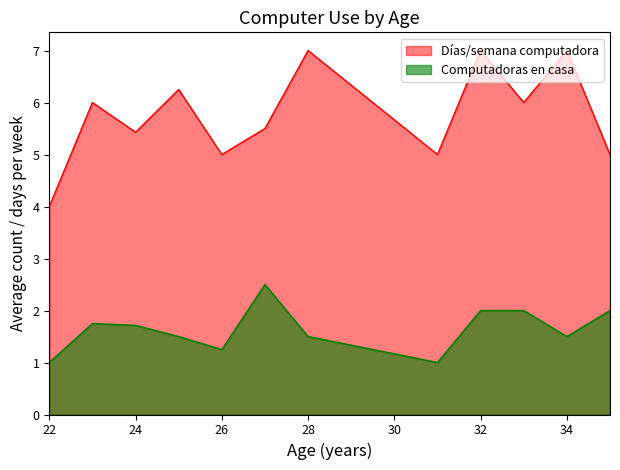

In Días/semana computadora, how many points are lower than both neighbors (excluding endpoints)?

4